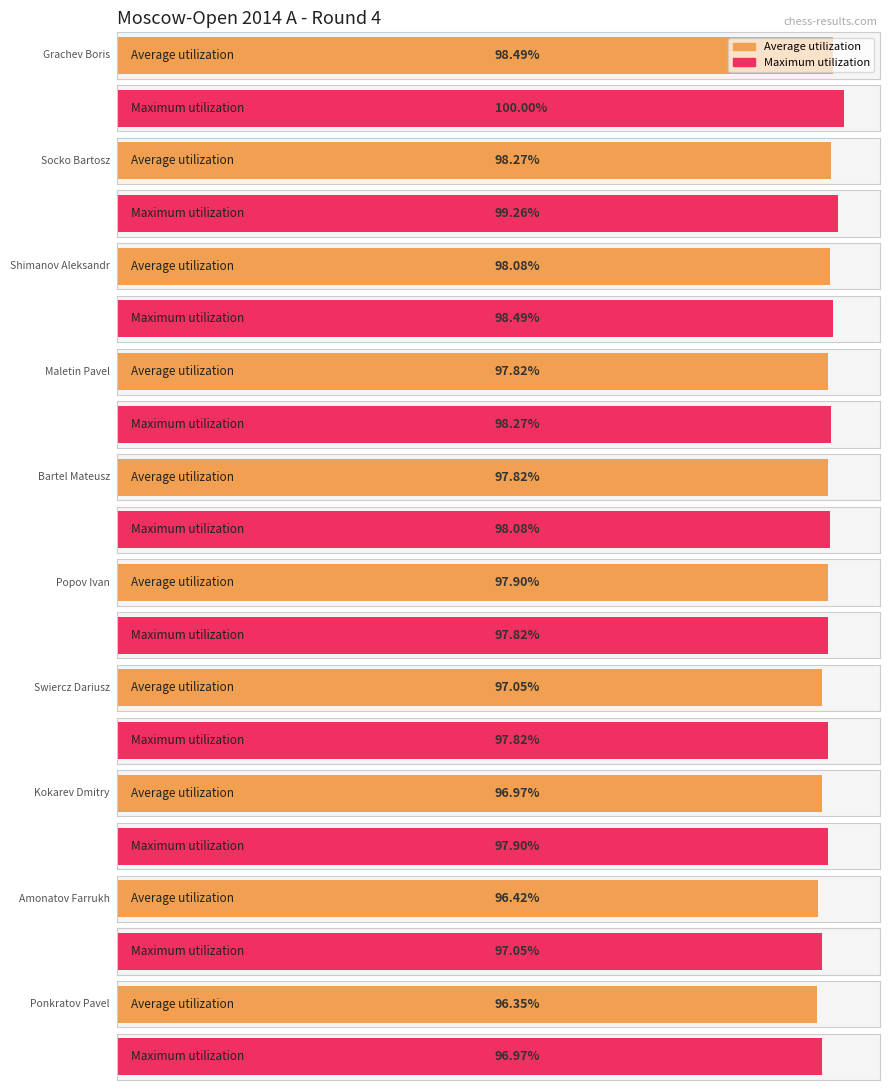

Rank the series by their maximum value, from highest to lowest.

Maximum utilization, Average utilization